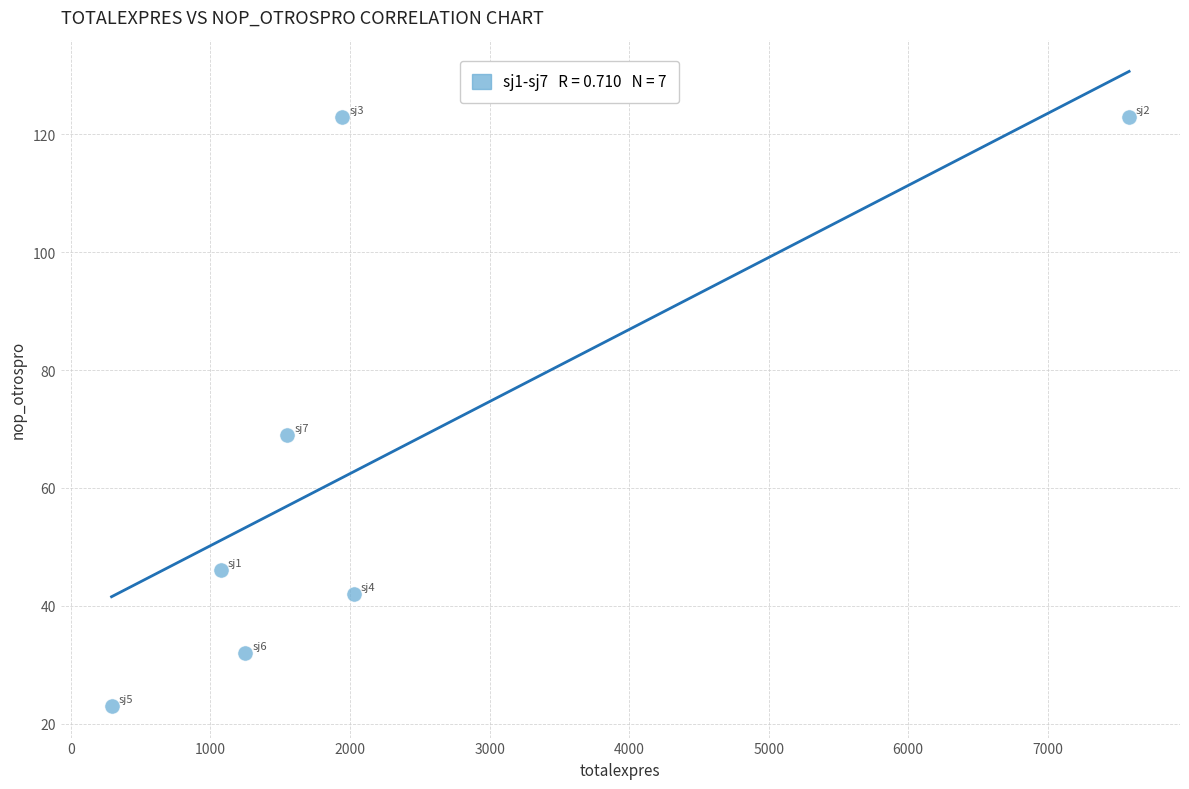

What is the range of Y values (max minus min)?

100